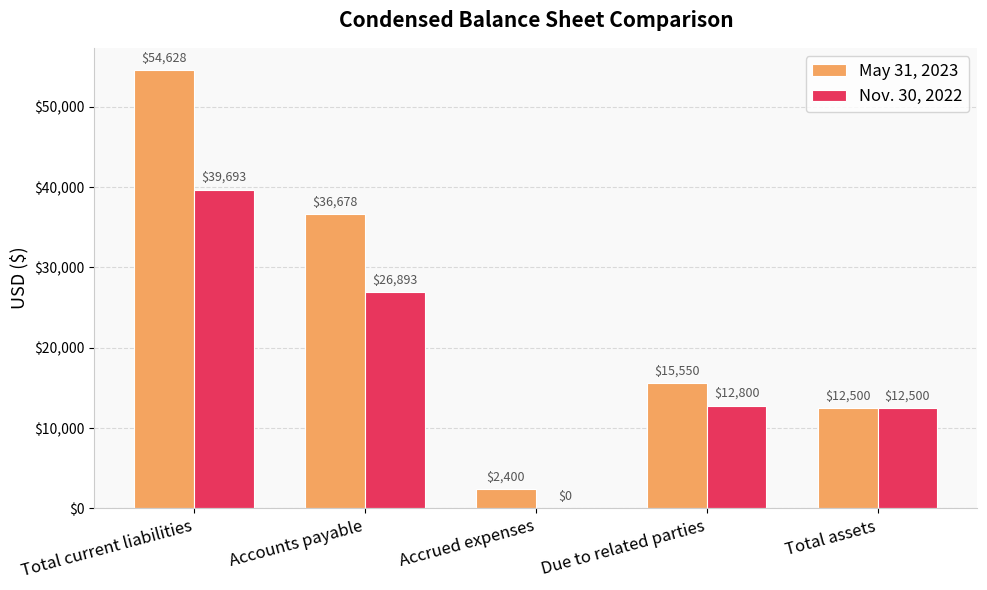

What is the total value across all series at Total current liabilities?

94321